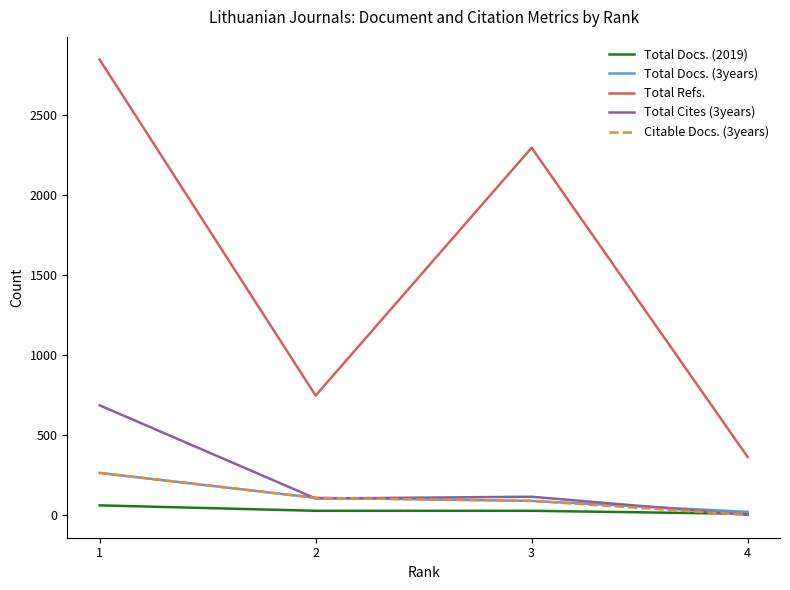

At which category is the sum across all series the highest?

1